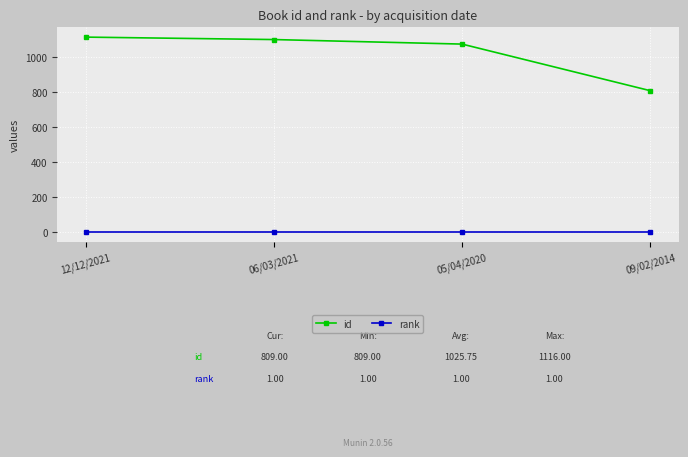

Which series has the largest range (max minus min)?

id